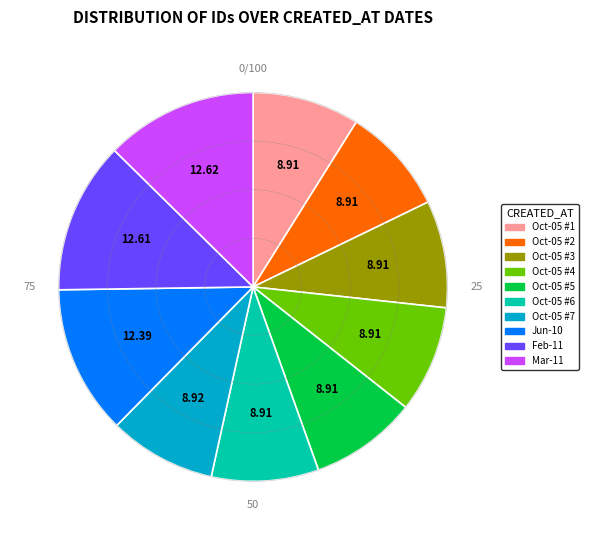

Does any single category account for the majority?

No